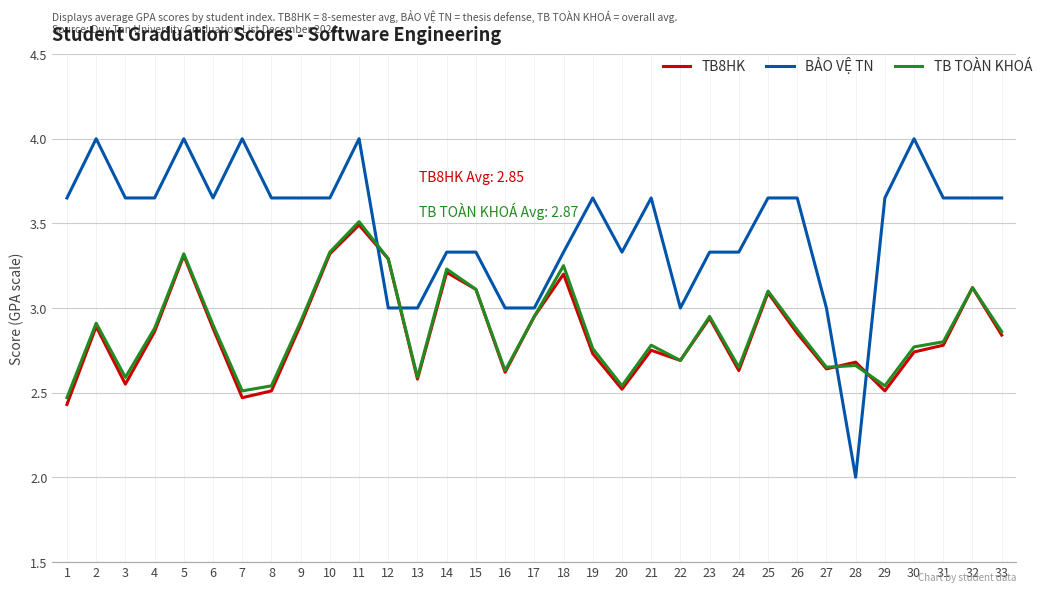

True or false: TB TOÀN KHOÁ and BẢO VỆ TN intersect in this chart.

True